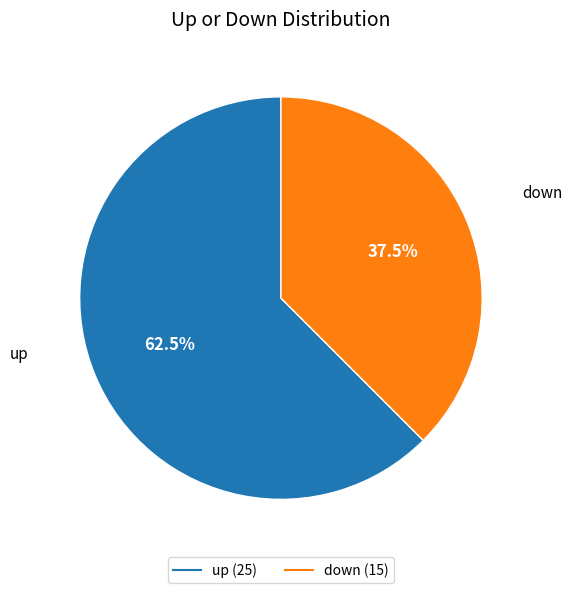

Which category has the biggest portion of the pie?

up